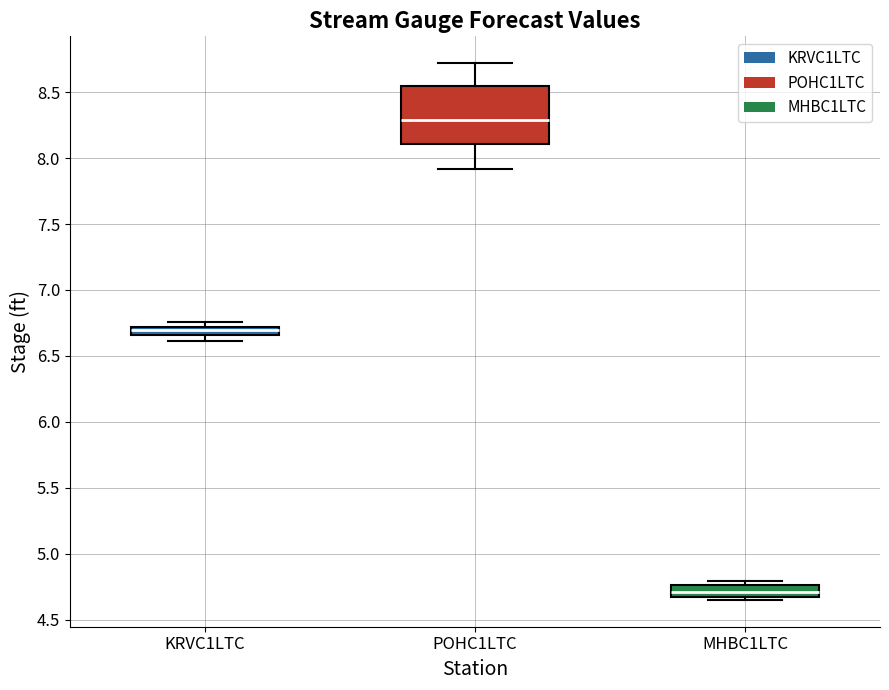

Where does the median line of the box for MHBC1LTC sit on the y-axis? The values are not printed on the chart, so give them approximately, as read against the axis.

4.70